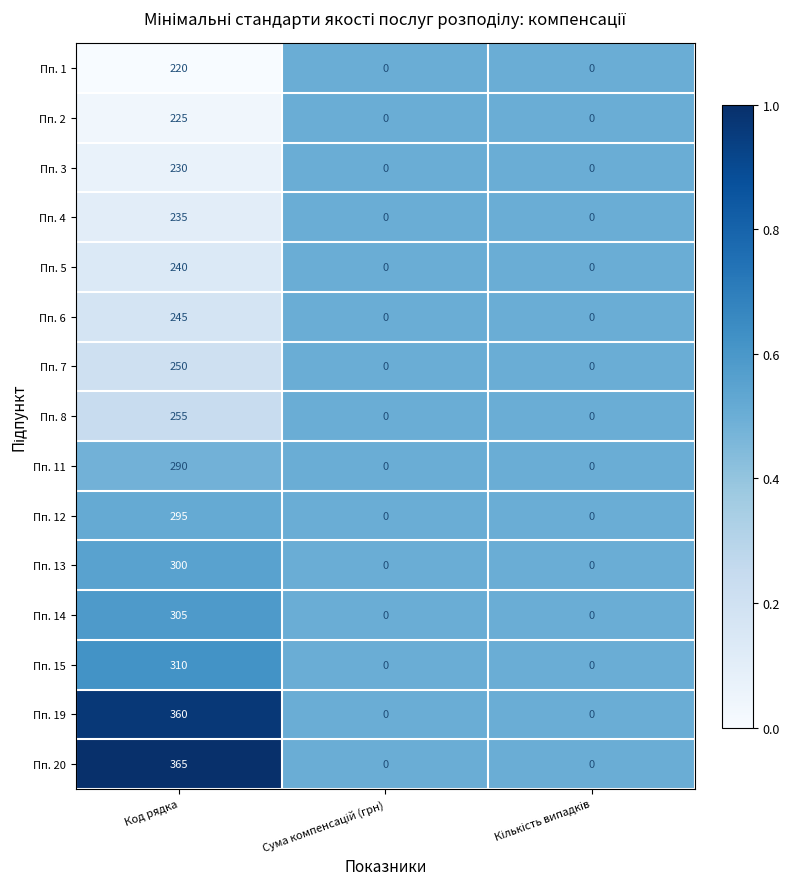

Which series has the largest total across all categories?

Пп. 20